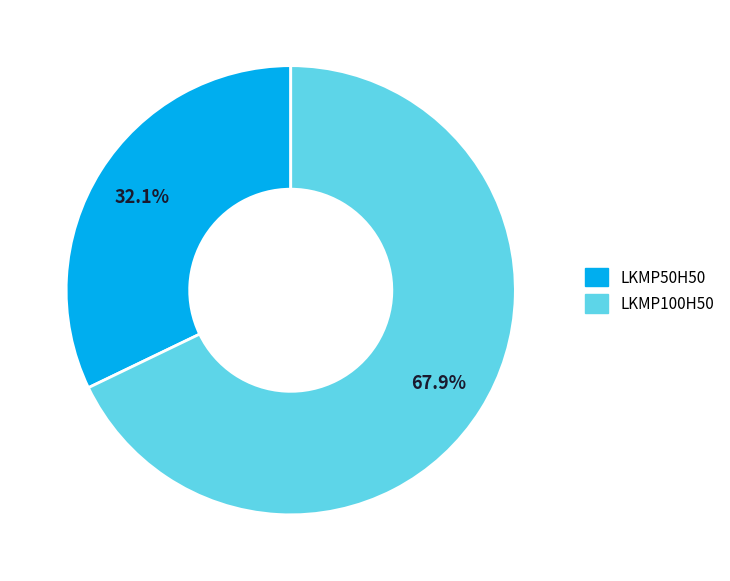

To the nearest percent, what portion does LKMP50H50 represent?

32%